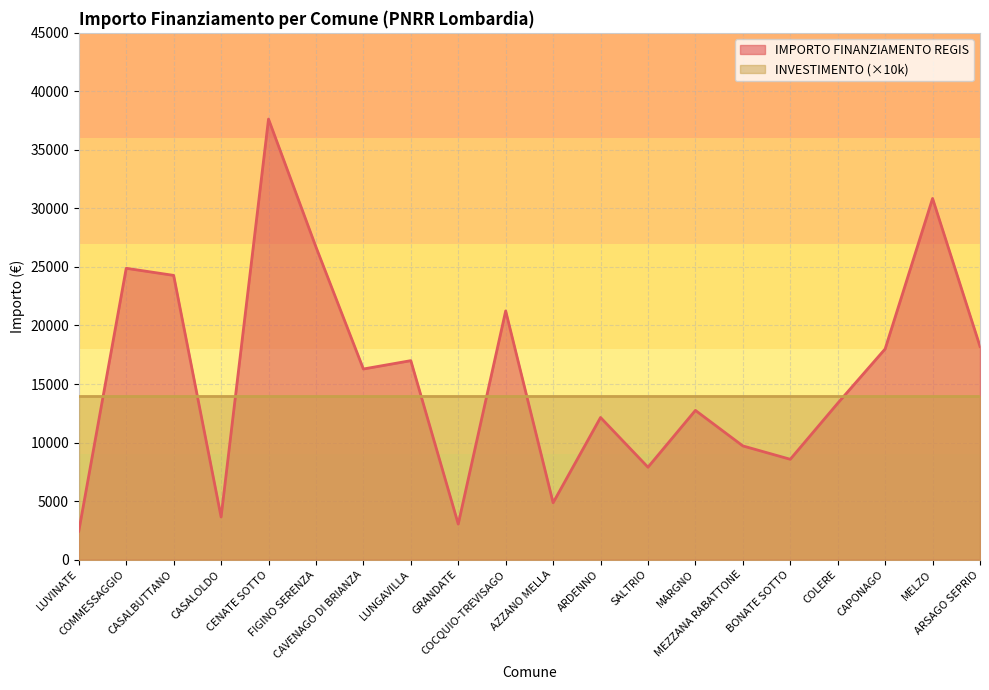

The value at ARDENNO is 3856. True or false?

False